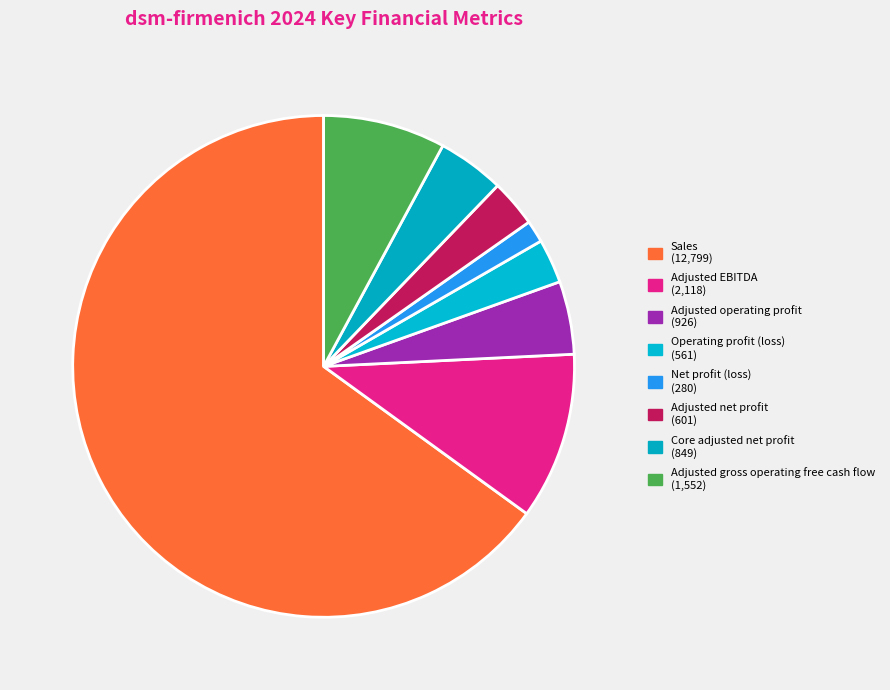

Combined, do Adjusted EBITDA and Sales account for over 50%?

Yes